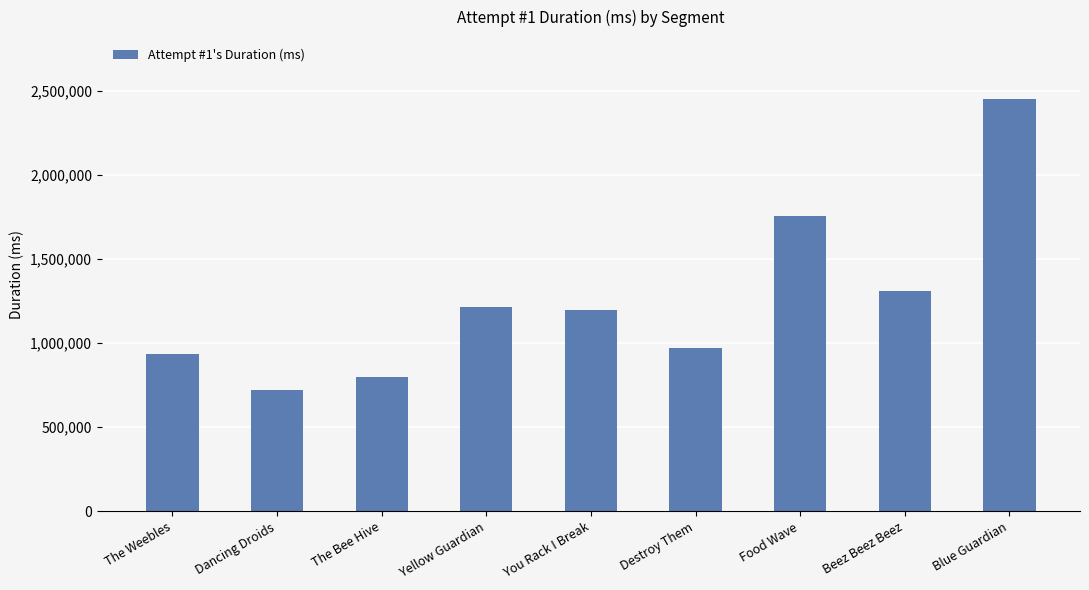

Reading left to right, list all the values displayed in this chart.

The Weebles=935289	Dancing Droids=720087	The Bee Hive=799198	Yellow Guardian=1216515	You Rack I Break=1199041	Destroy Them=972172	Food Wave=1758385	Beez Beez Beez=1308945	Blue Guardian=2453919